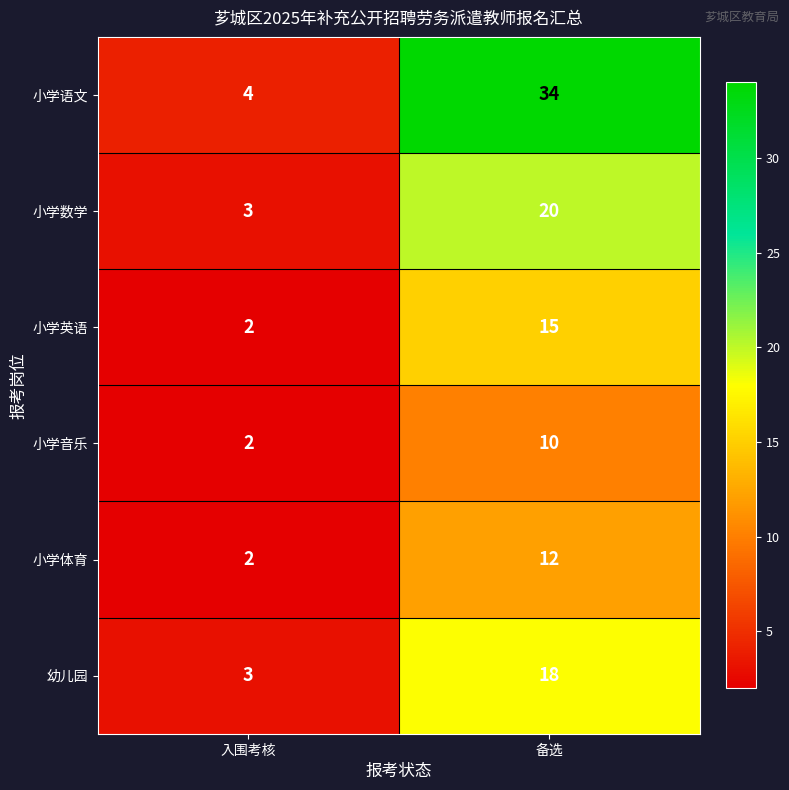

What is the lowest value of the 小学语文 series?

4